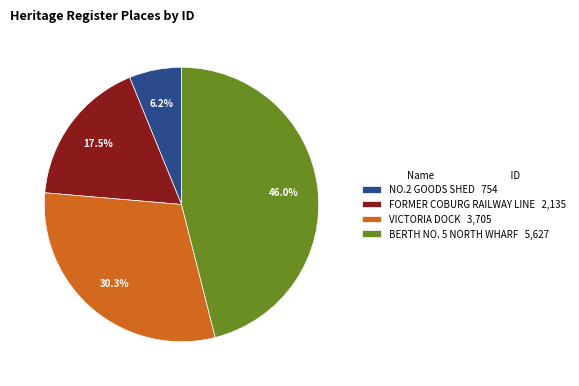

Which has a higher value, NO.2 GOODS SHED or BERTH NO. 5 NORTH WHARF?

BERTH NO. 5 NORTH WHARF